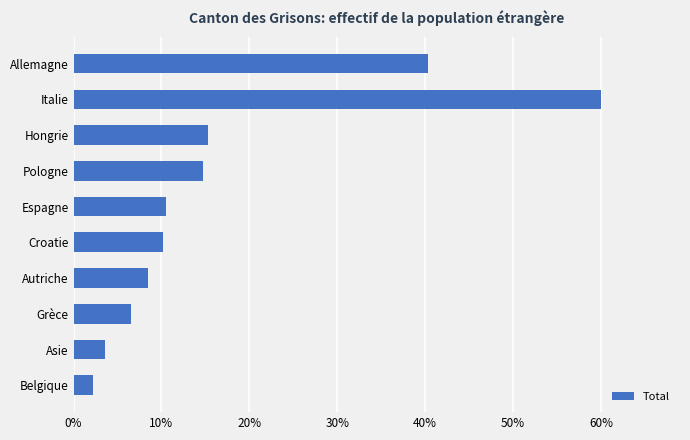

Which label corresponds to the largest value in the chart?

Italie